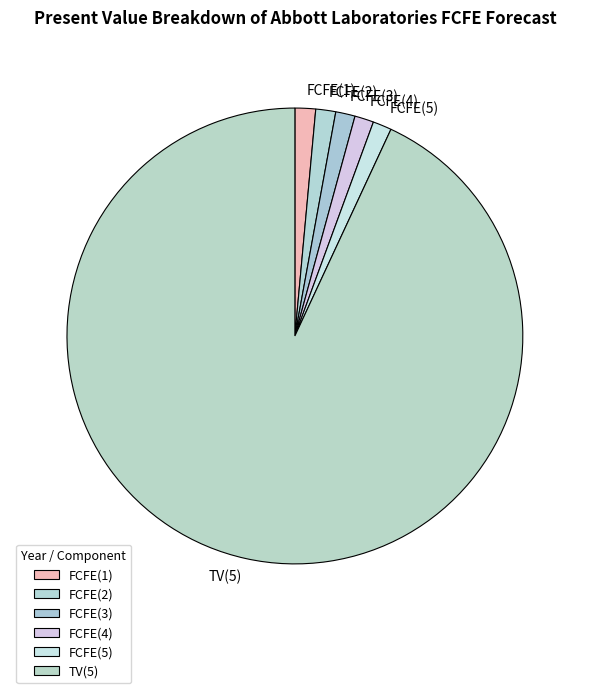

Approximately how many times larger is the value at TV(5) compared to FCFE(4)?

69.1